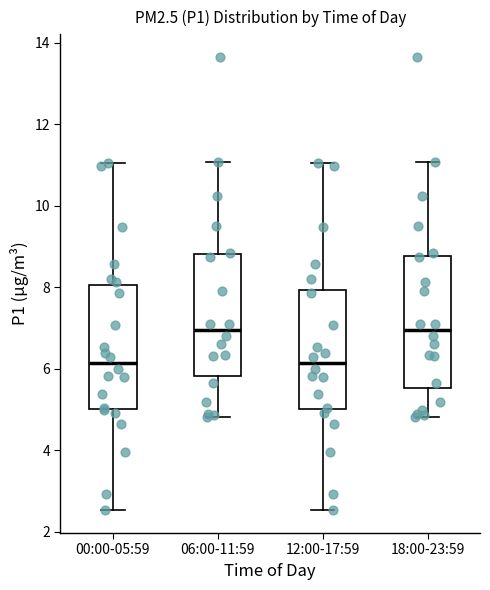

Where is the upper edge of the box for 06:00-11:59 on the y-axis? The values are not printed on the chart, so give them approximately, as read against the axis.

8.8